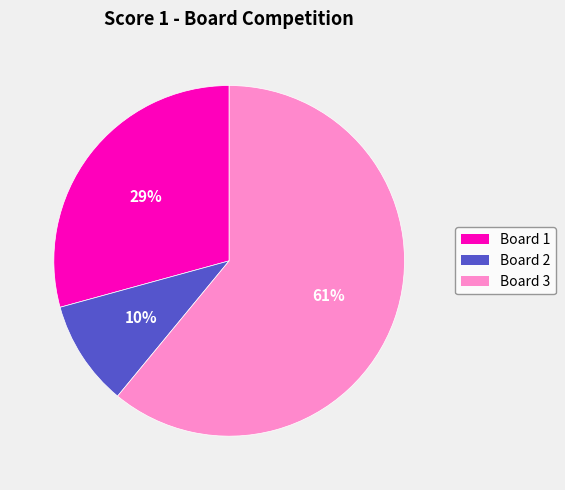

Combined, do Board 2 and Board 1 account for over 50%?

No